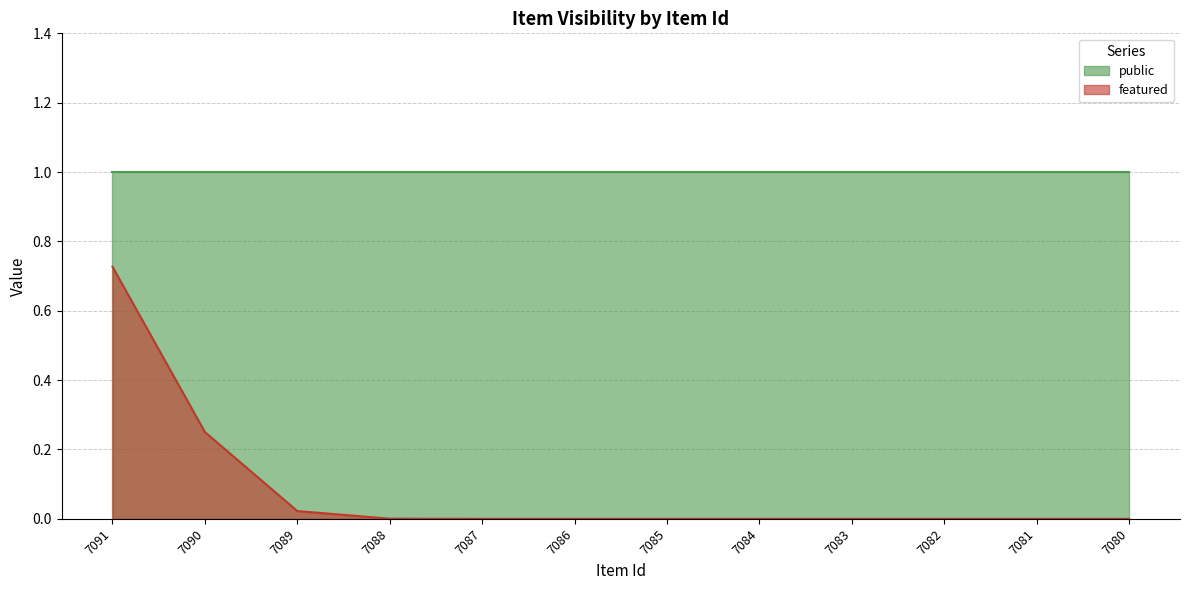

Between 7084 and 7090, which is larger?

7084